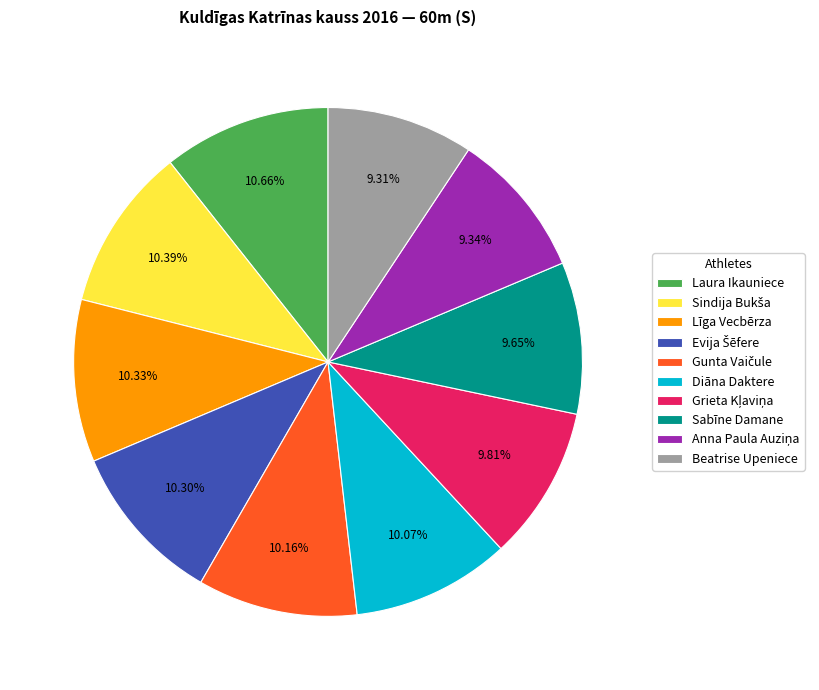

Is there a majority slice in this chart?

No